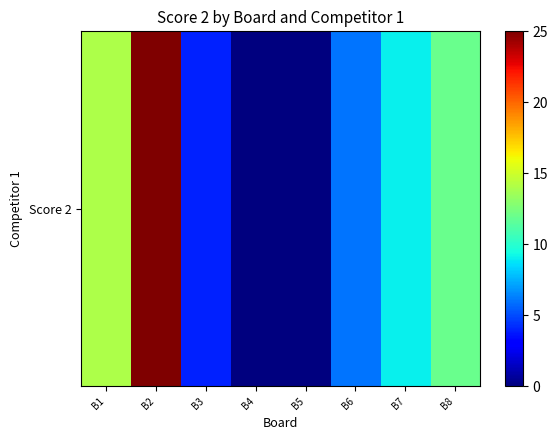

Where is the data nearest to the value 12?

B8